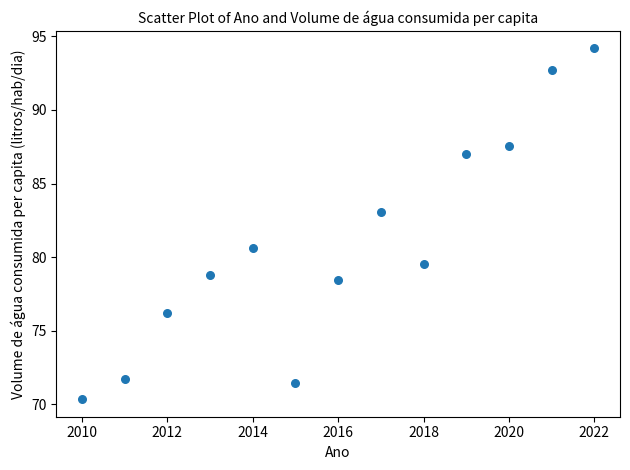

What is the range of X values (max minus min)?

12.0